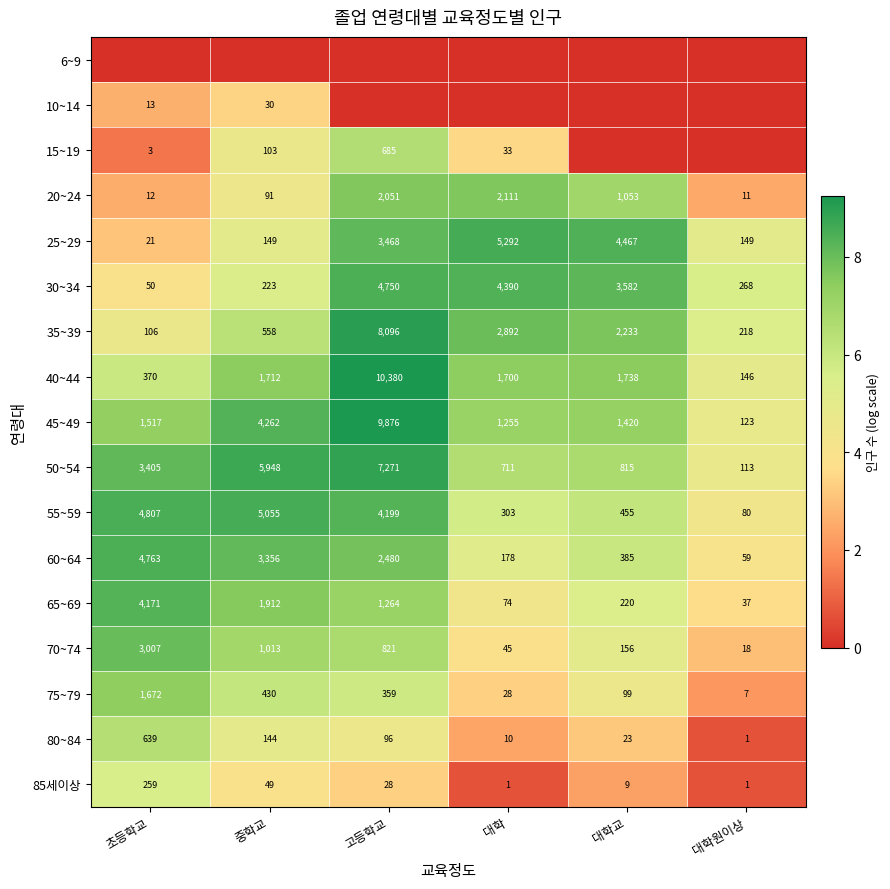

True or false: 70~74 has a value of 4.2 at 대학원이상.

False